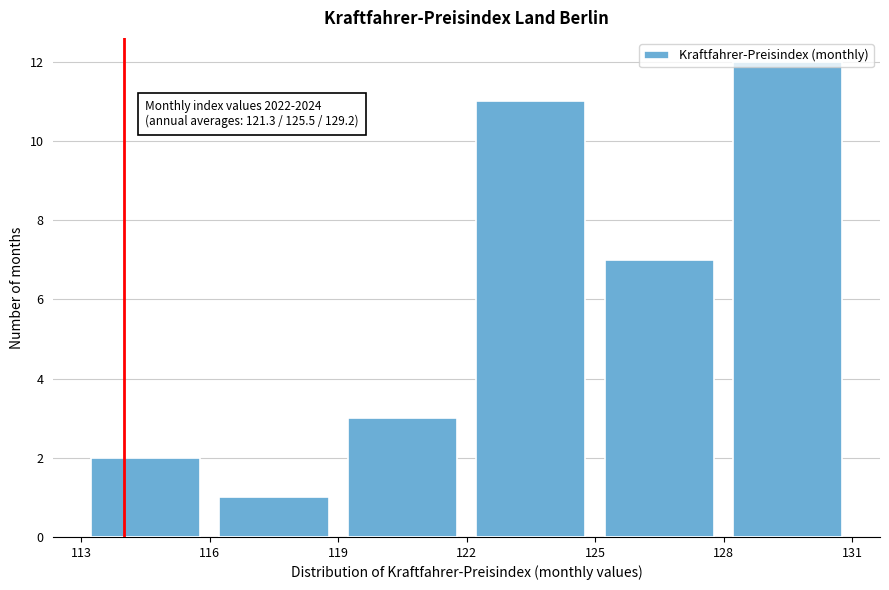

Over which range of the x-axis is the bar tallest?

128 to 131